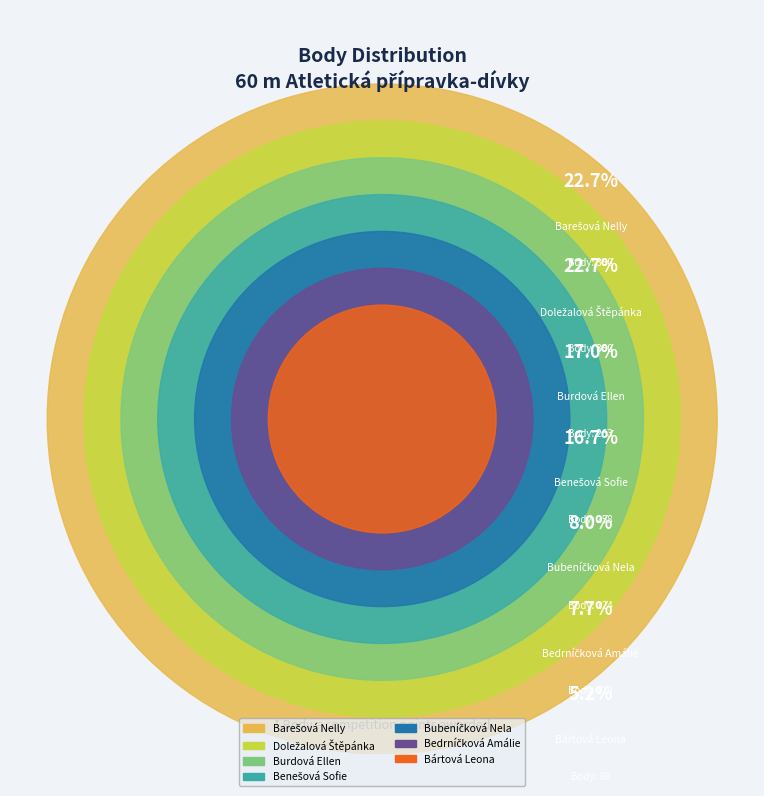

What percentage is the Benešová Sofie slice, to the nearest percent?

17%